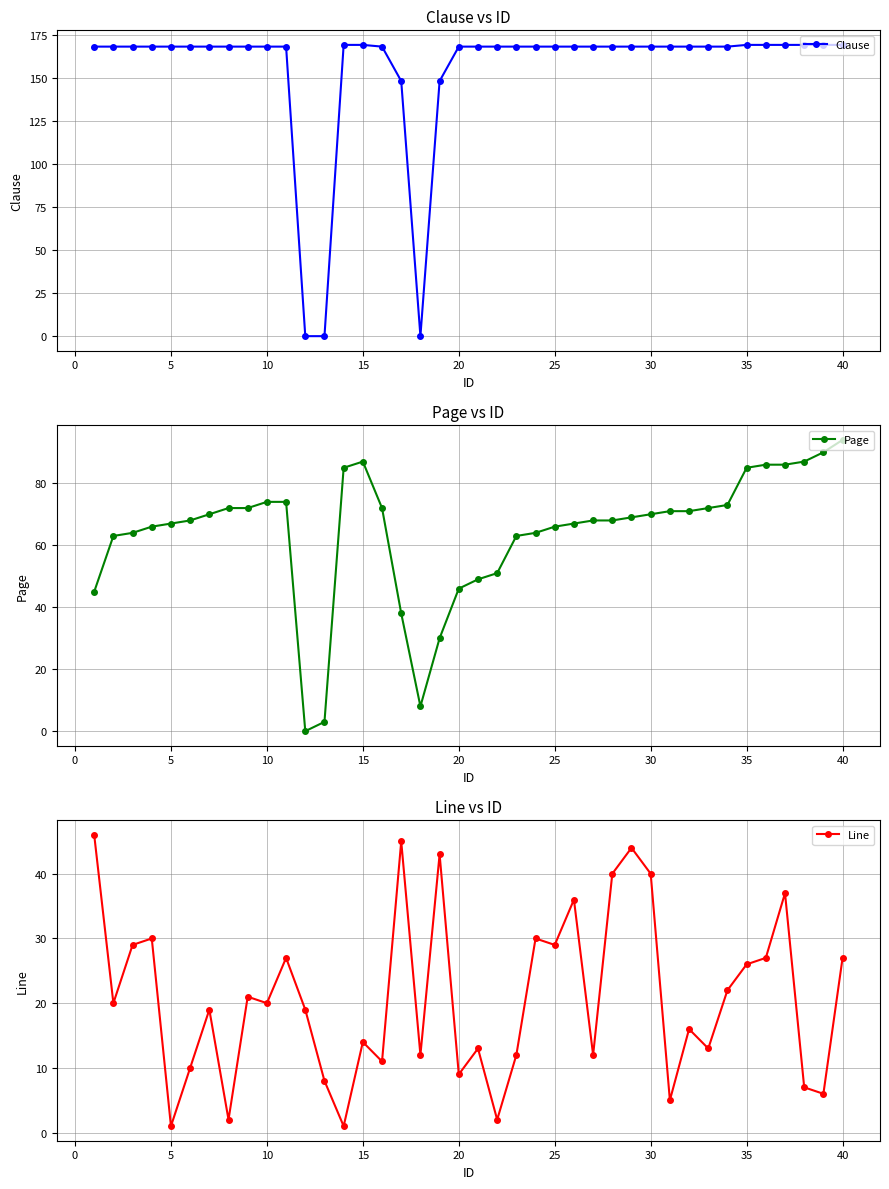

True or false: Line has a value of 37 at 35.

False